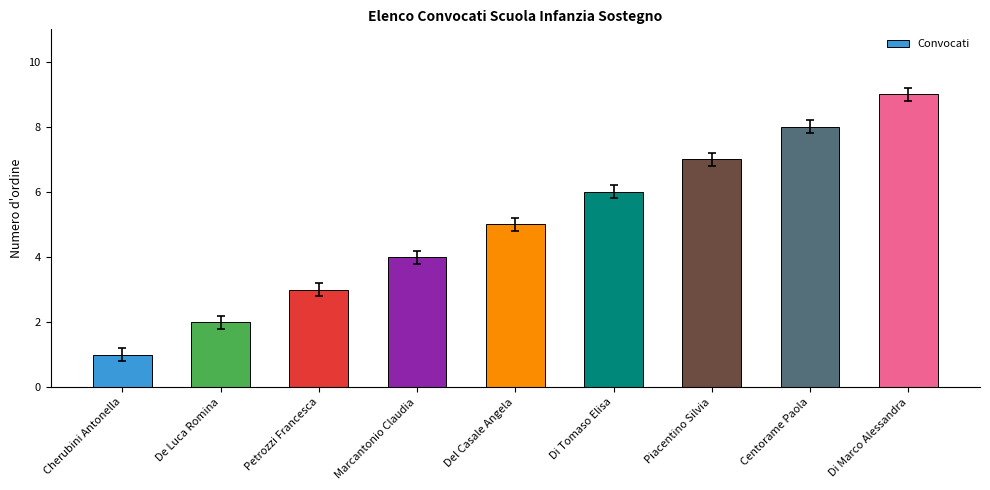

The value at De Luca Romina is 2. True or false?

True